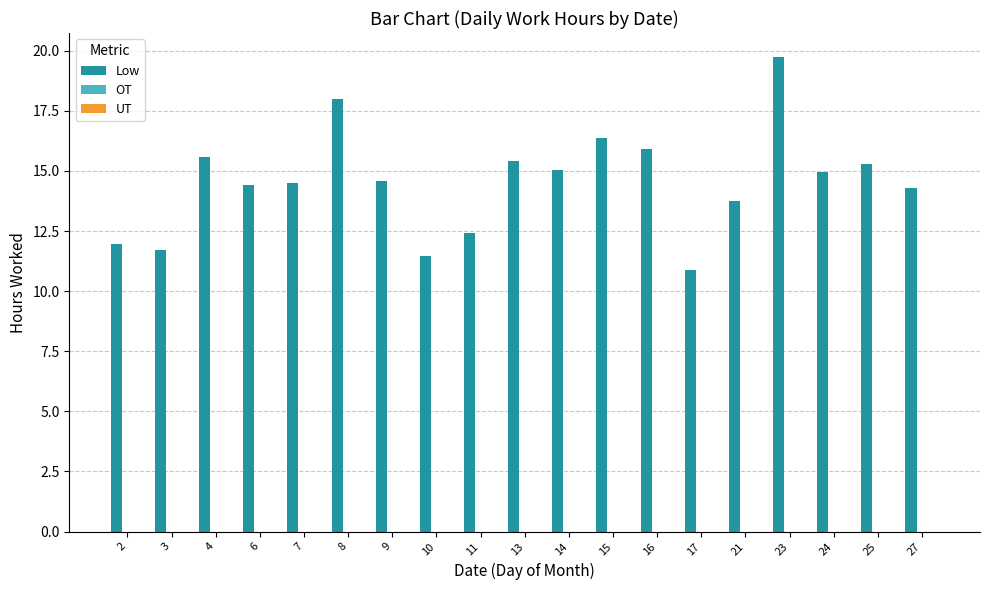

The value at 3 is 3.4. True or false?

False